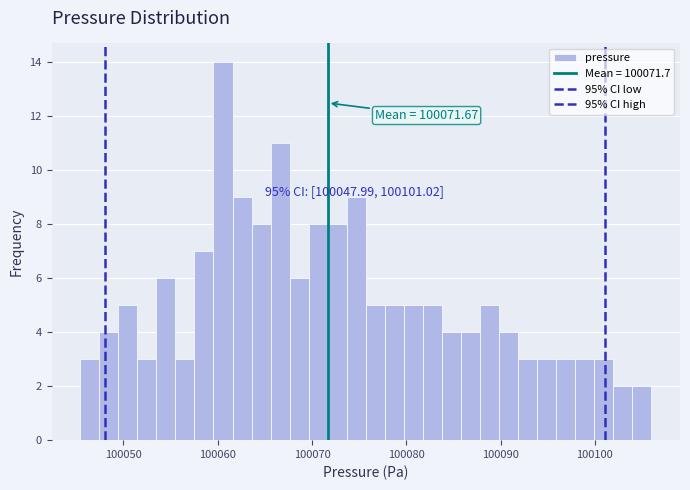

Around what value on the x-axis is the tallest bar? Give the approximate position of its centre, as read against the axis.

100061